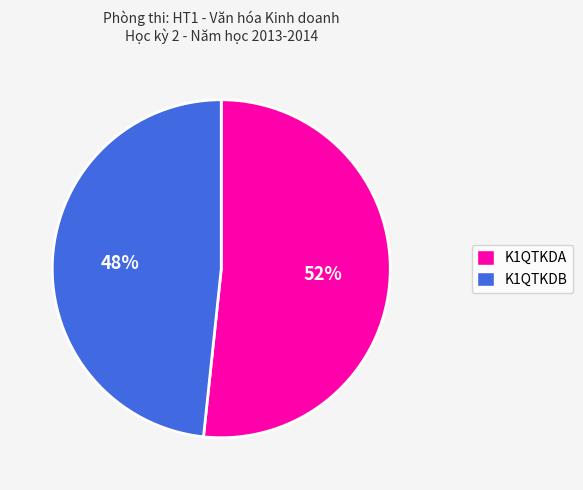

To the nearest percent, what is the combined percentage of K1QTKDB and K1QTKDA?

100%